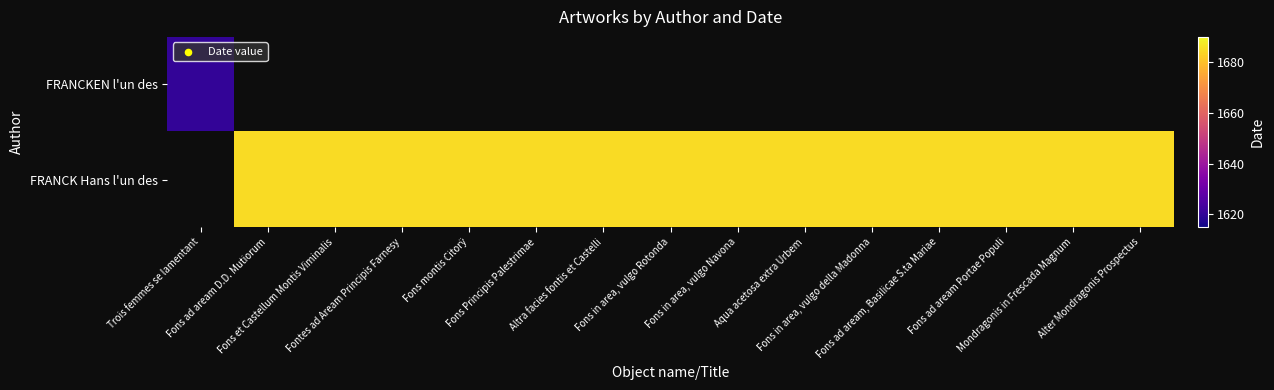

Which category has the lowest value in the FRANCK Hans l'un des series?

Trois femmes se lamentant